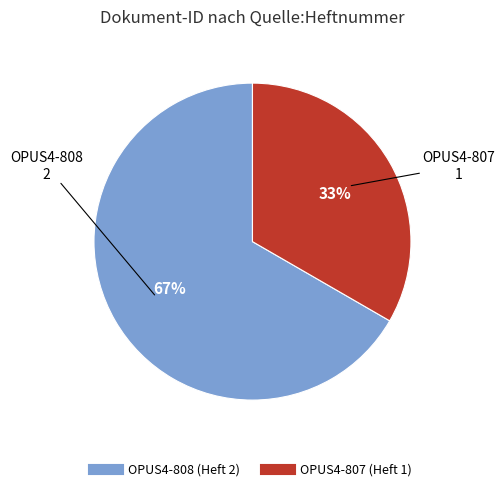

The OPUS4-807 slice represents 20% of the pie. True or false?

False